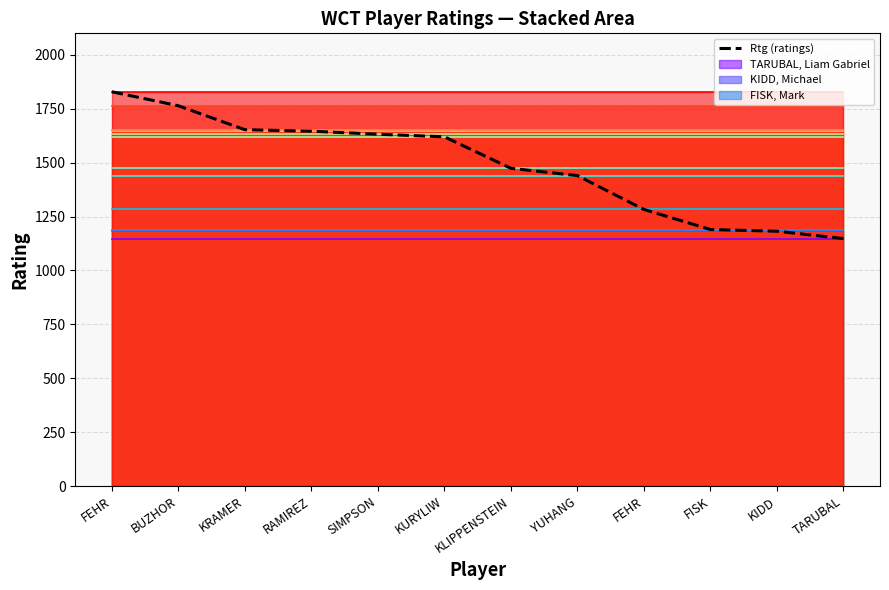

What is the difference between the values at KURYLIW and FEHR?

337